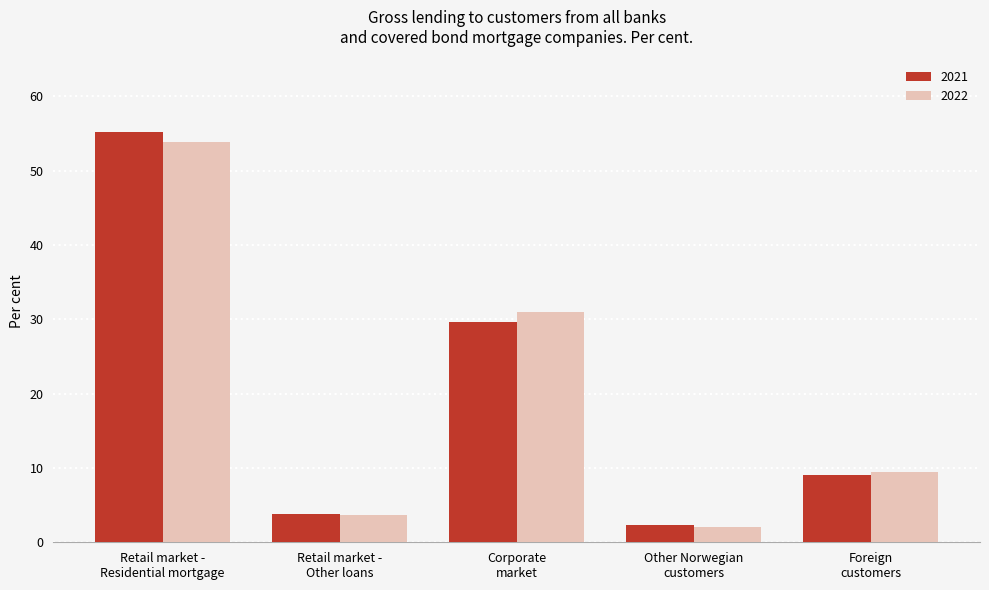

What is the difference between the highest and lowest values at Retail market -
Residential mortgage?

1.3